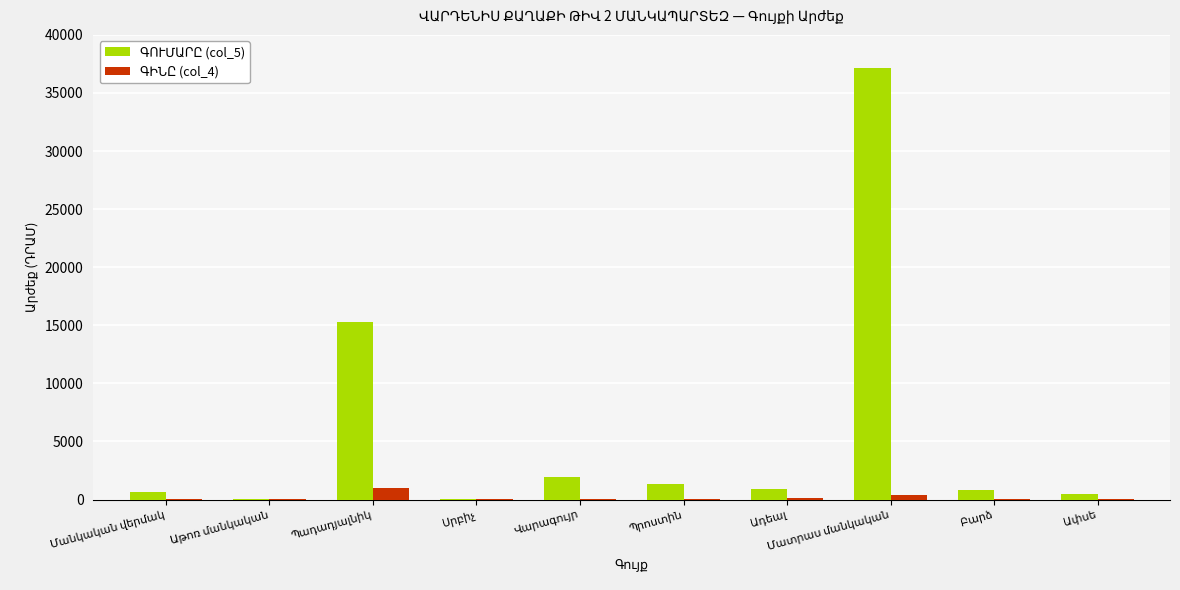

Reading left to right, extract all data points from this chart.

ԳՈՒՄԱՐԸ (col_5): Մանկական վերմակ=666	Աթոռ մանկական=10	Պադադյալնիկ=15323	Սրբիչ=70	Վարագույր=1955	Պրոստին=1380	Ադեալ=924	Մատրաս մանկական=37128	Բարձ=851	Ափսե=480
ԳԻՆԸ (col_4): Մանկական վերմակ=37	Աթոռ մանկական=10	Պադադյալնիկ=1021	Սրբիչ=7	Վարագույր=78	Պրոստին=69	Ադեալ=92	Մատրաս մանկական=408	Բարձ=23	Ափսե=5